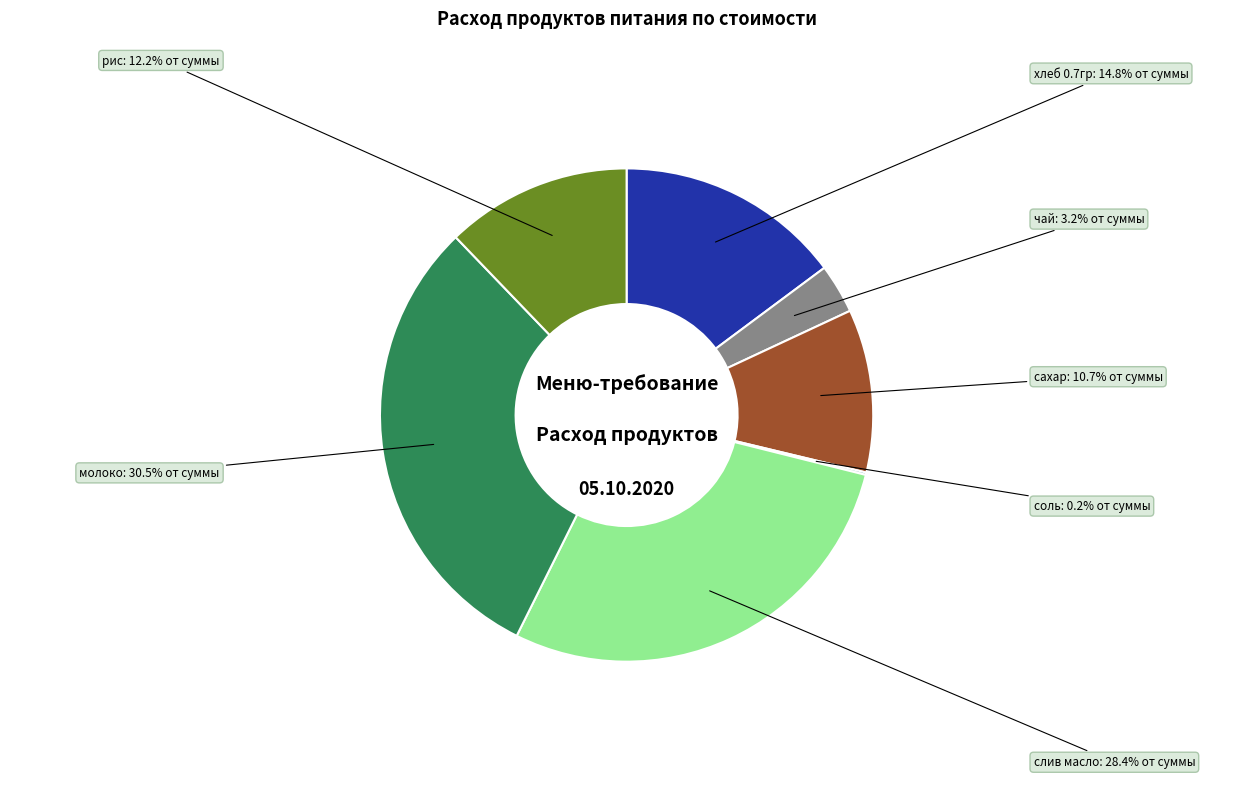

Is there any slice that represents more than half of the pie?

No